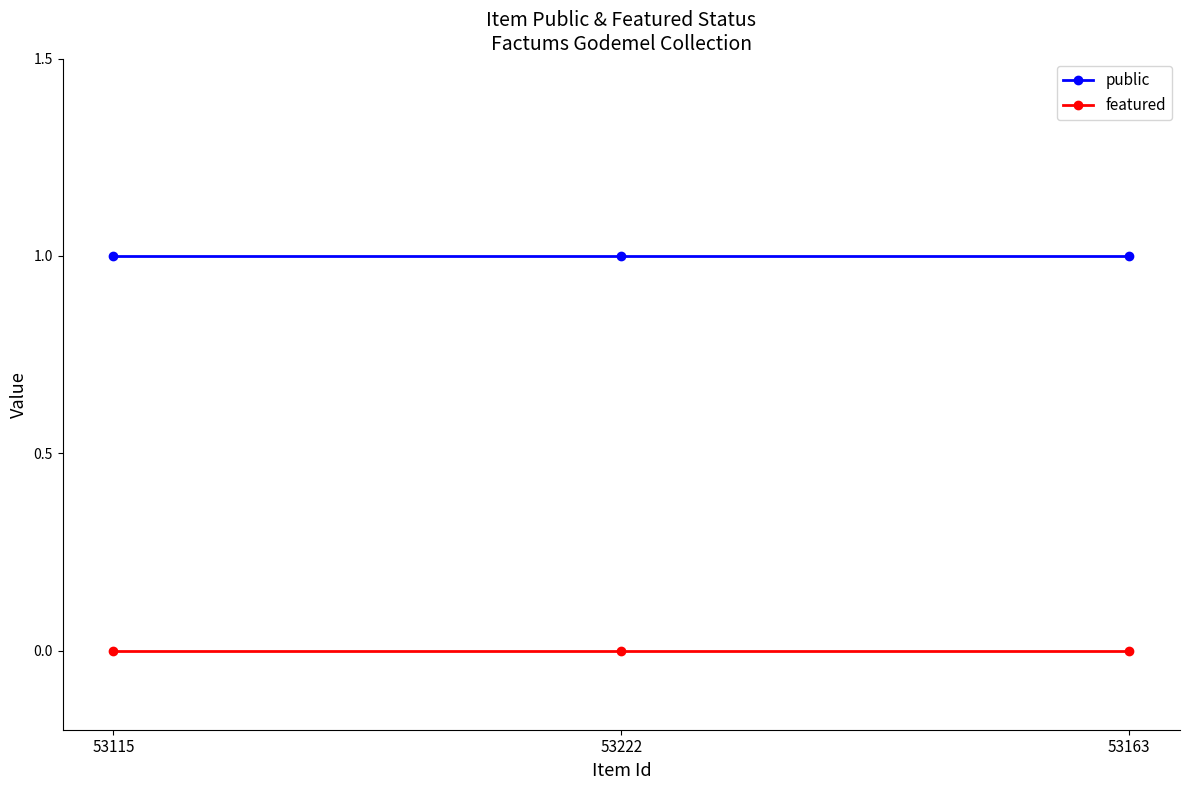

Reading right to left, list all the values displayed in this chart.

public: 53163=1	53222=1	53115=1
featured: 53163=0	53222=0	53115=0